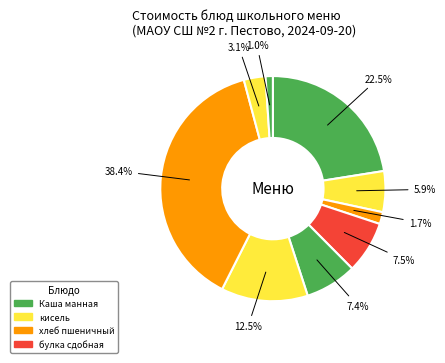

How many segments does this pie chart have?

9